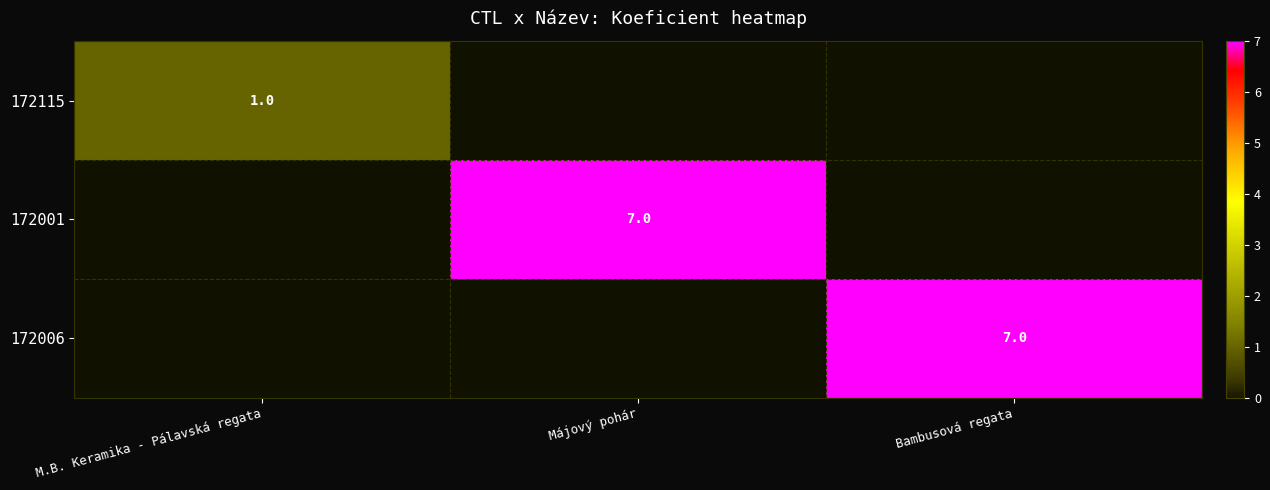

The 172115 series shows 2 at M.B. Keramika - Pálavská regata. True or false?

False